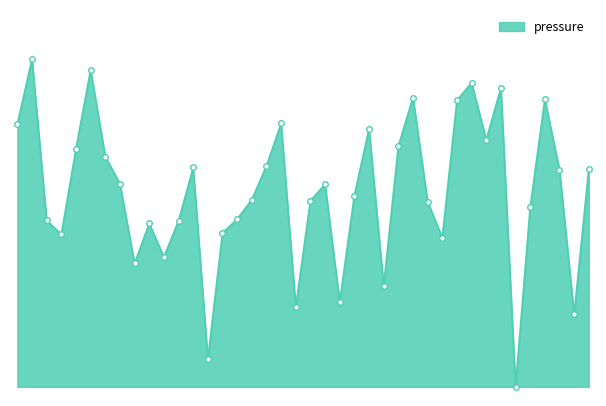

Does the chart have visible grid lines?

No